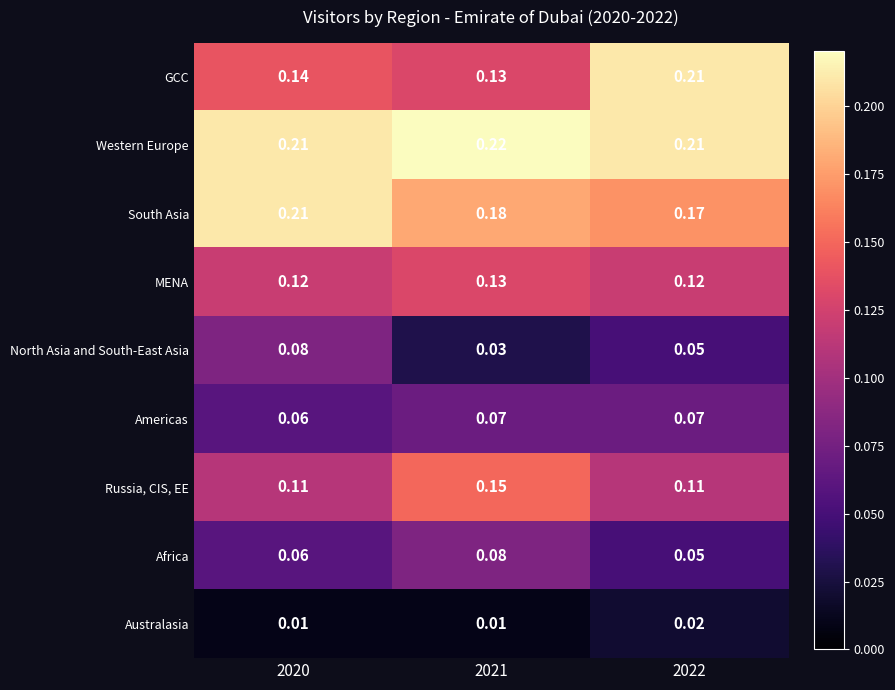

Which series has the widest spread of values?

GCC